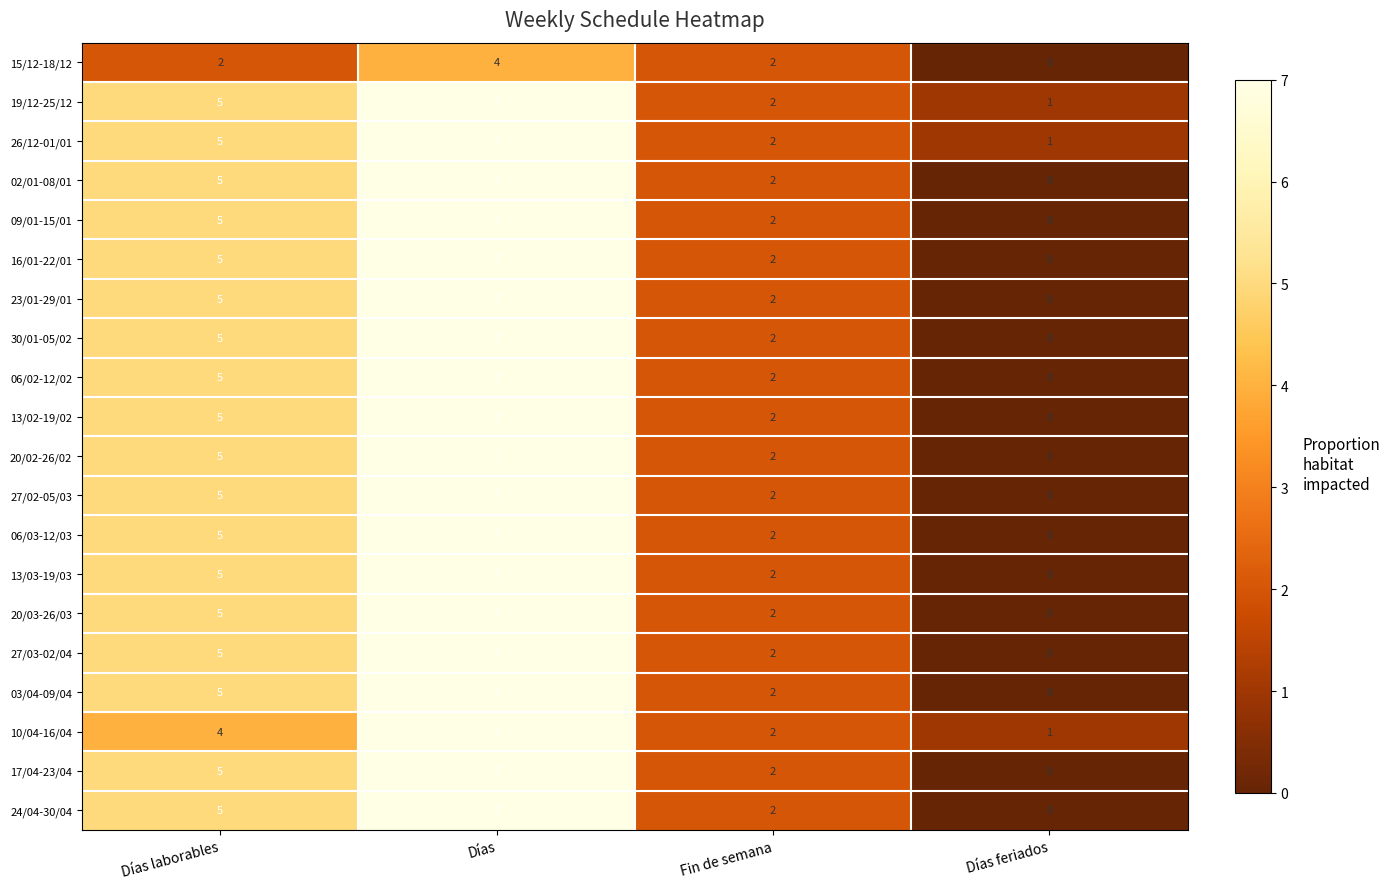

Count the 16/01-22/01 values in the range 2 to 7.

3